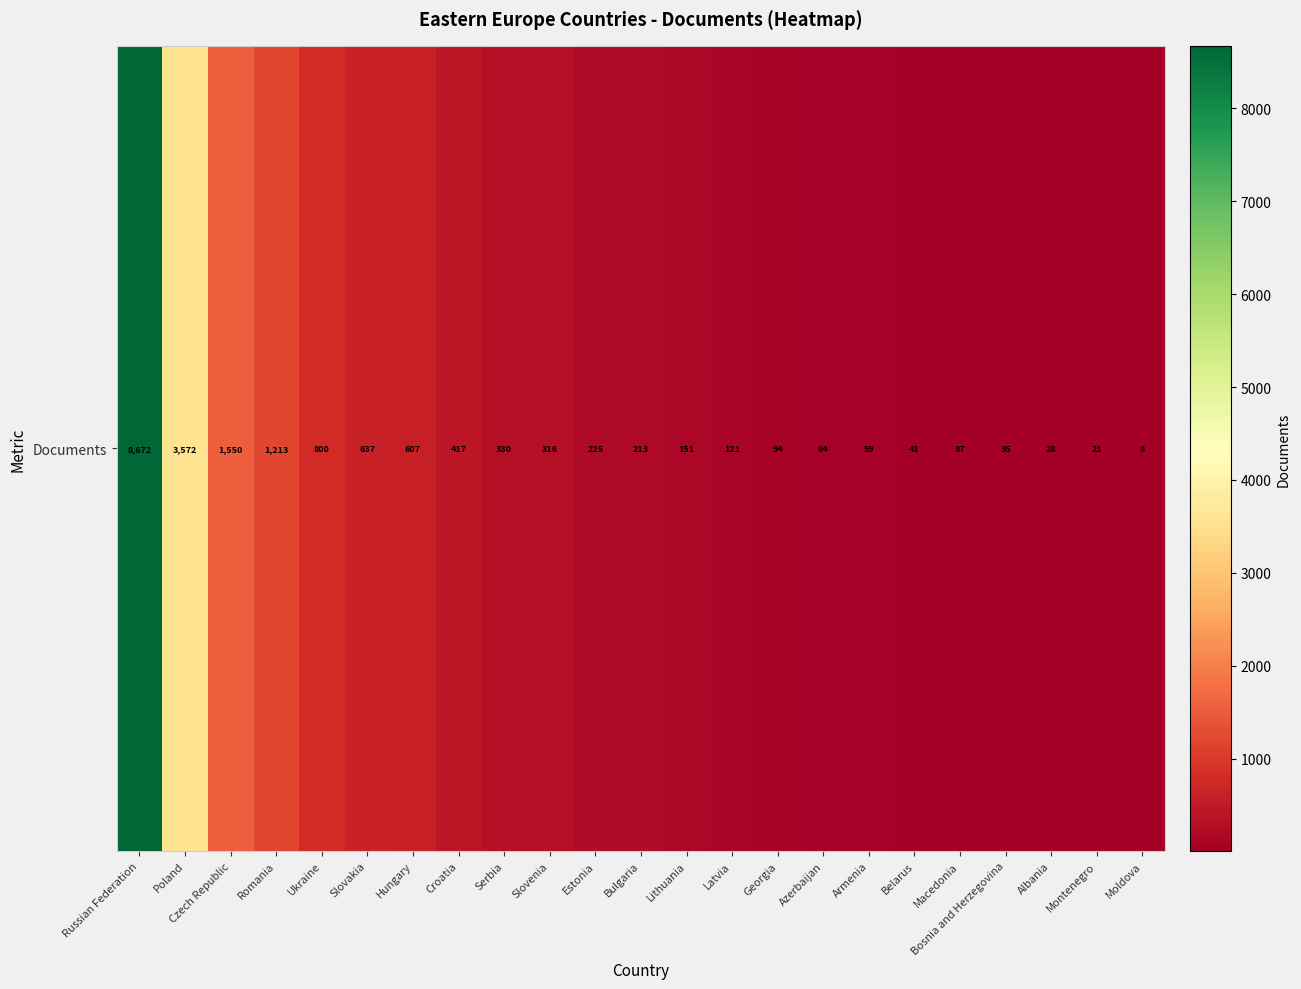

How many distinct data groups are displayed?

1